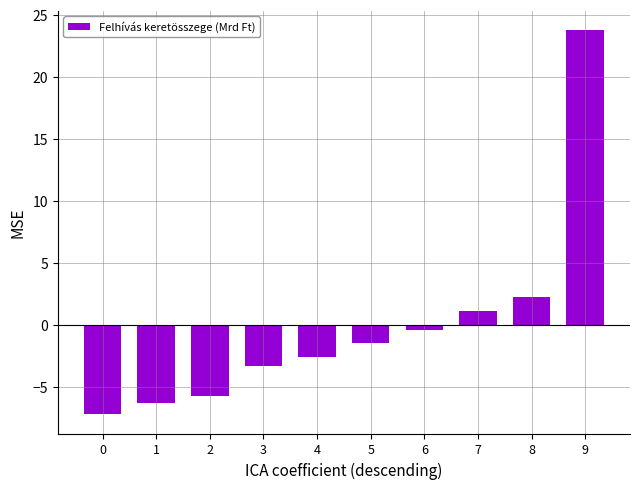

How many negative values are there?

7